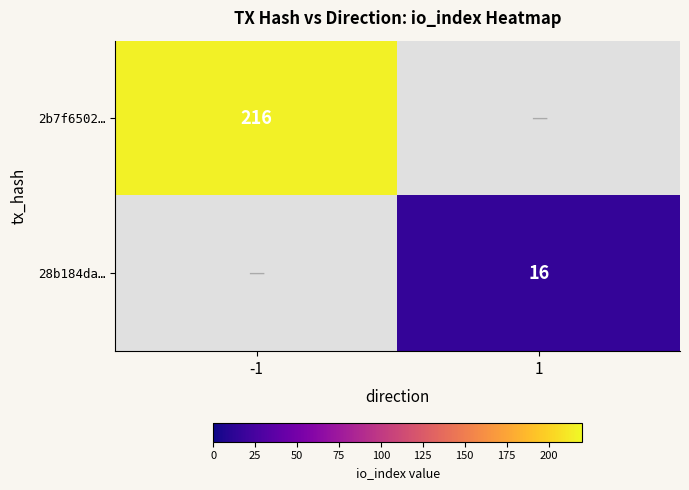

Which label corresponds to the largest value in the chart?

-1